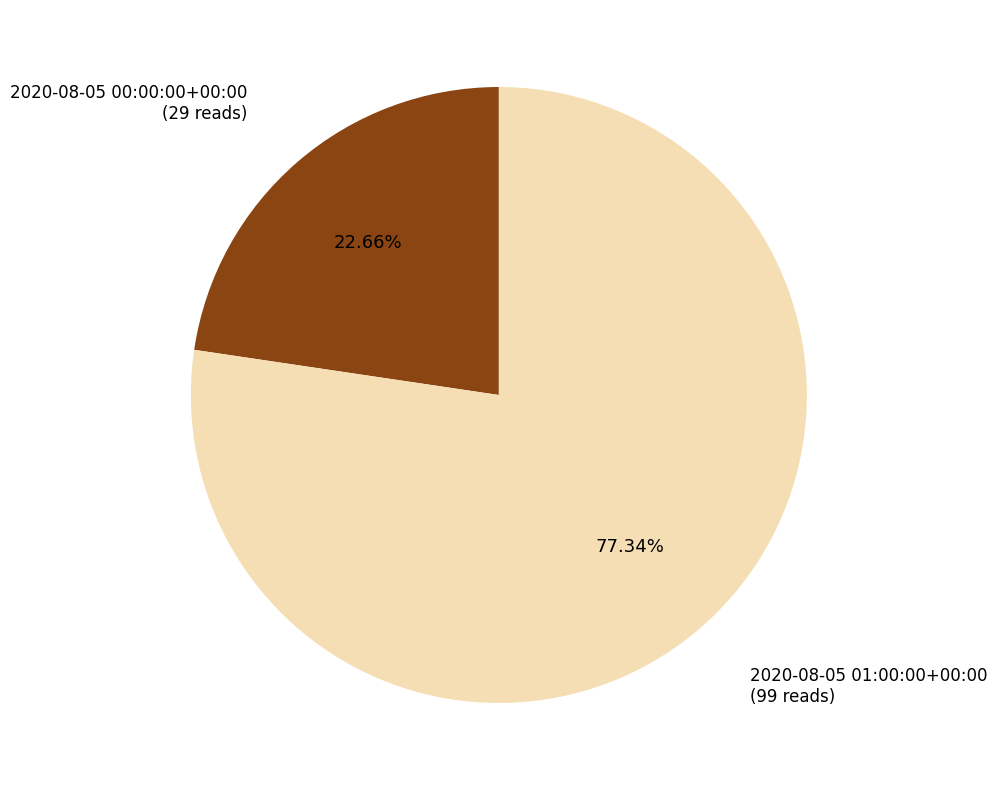

Is there any slice that represents more than half of the pie?

Yes